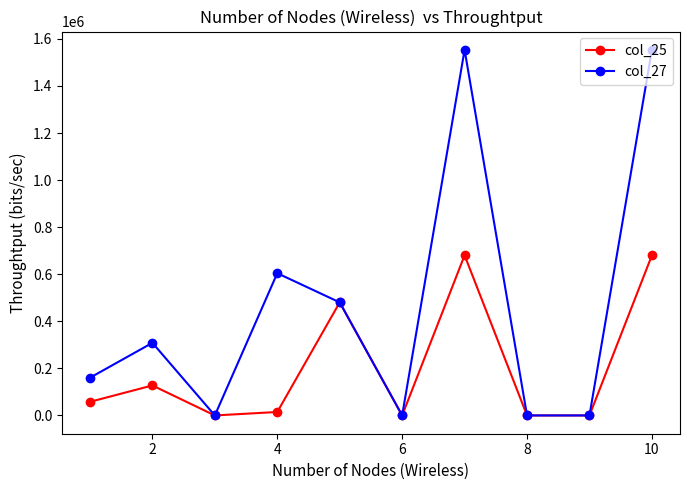

At how many categories does at least one series exceed 583646?

3